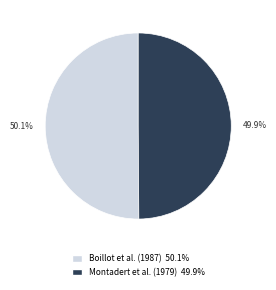

Does any single category account for the majority?

Yes